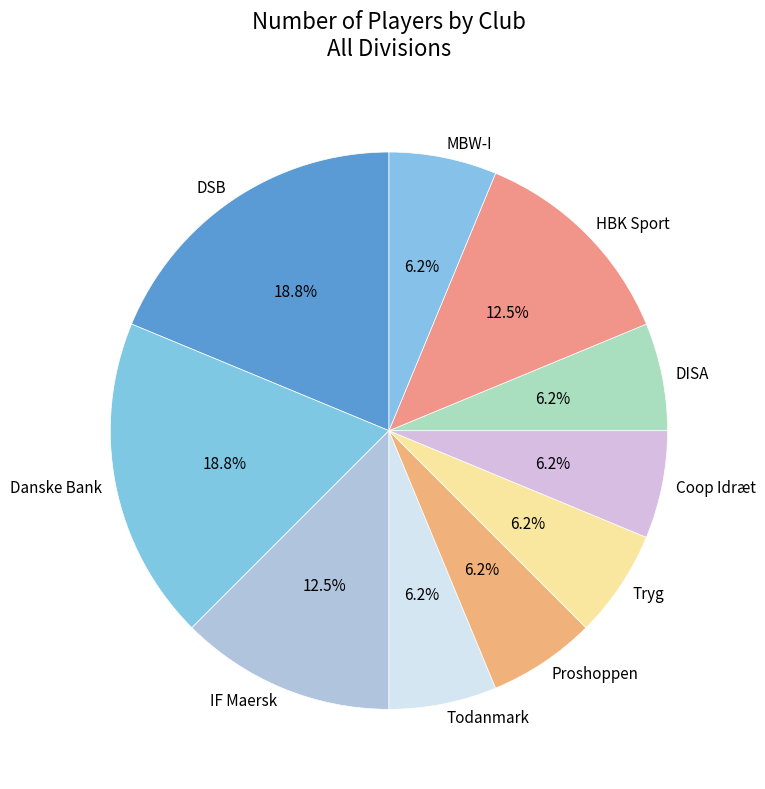

How many segments does this pie chart have?

10